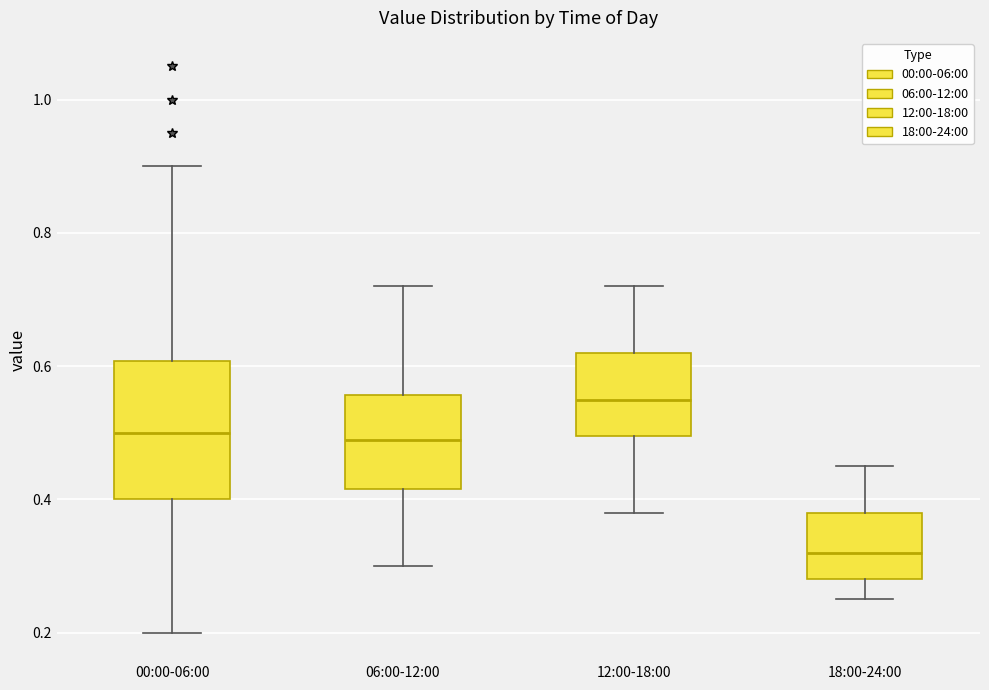

Comparing the boxes themselves (not the whiskers), which one is the tallest?

00:00-06:00